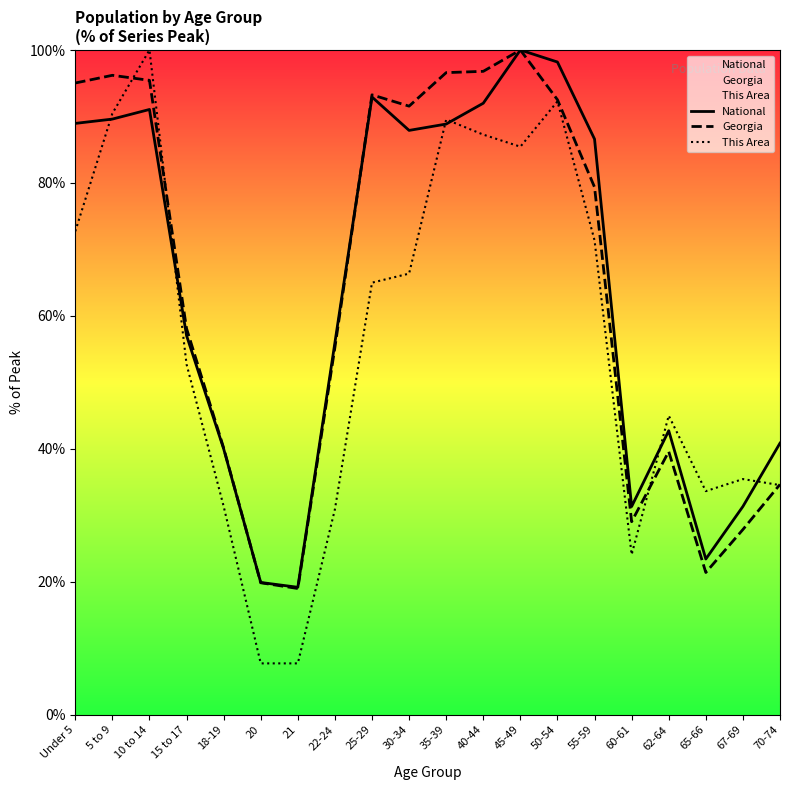

Between 5 to 9 and 45-49, which is larger?

45-49